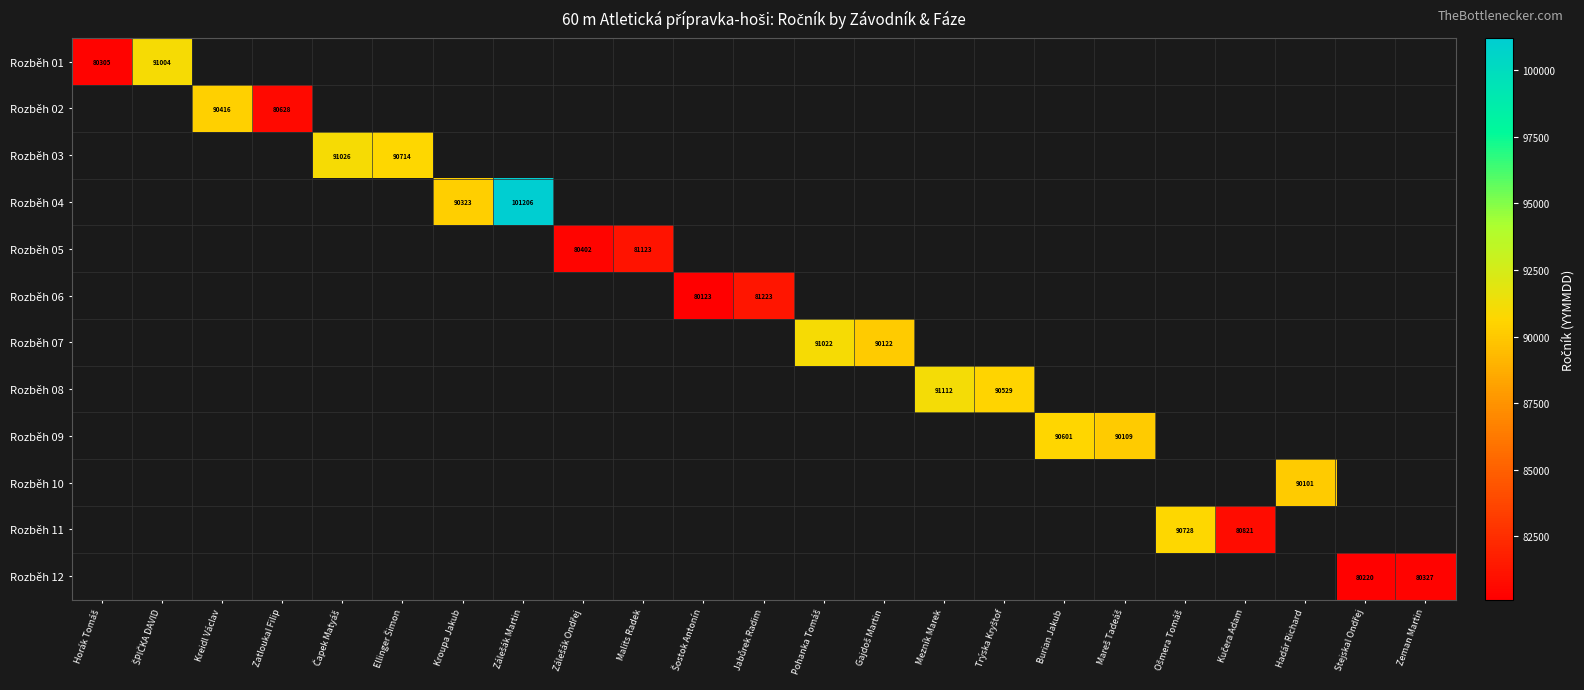

The value of Rozběh 08 at Mezník Marek is 91112. True or false?

True